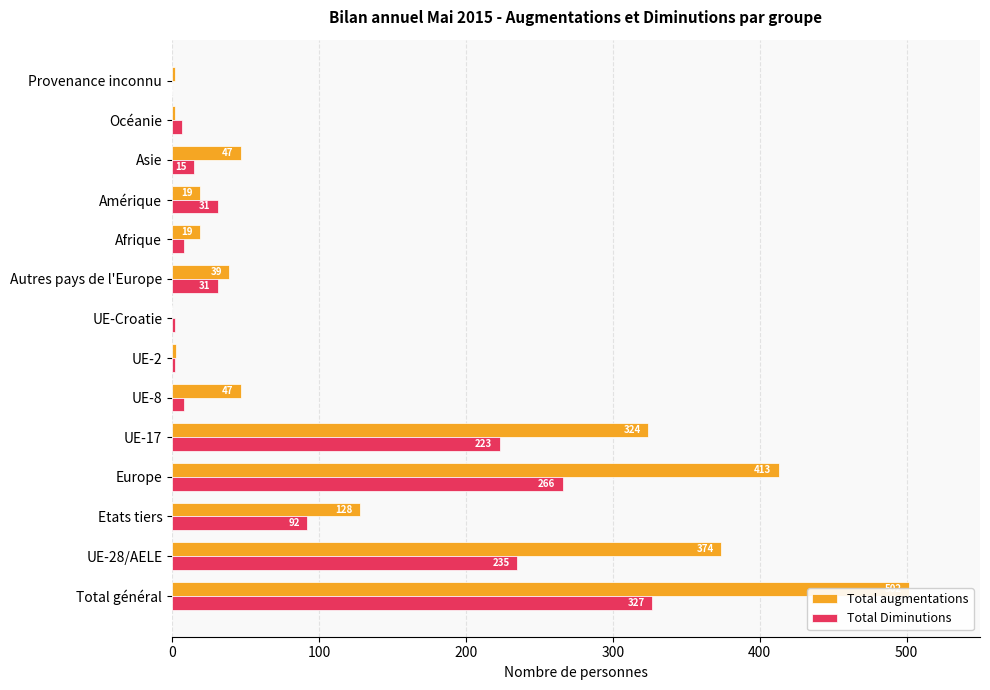

What is the average value of the Total Diminutions series?

89